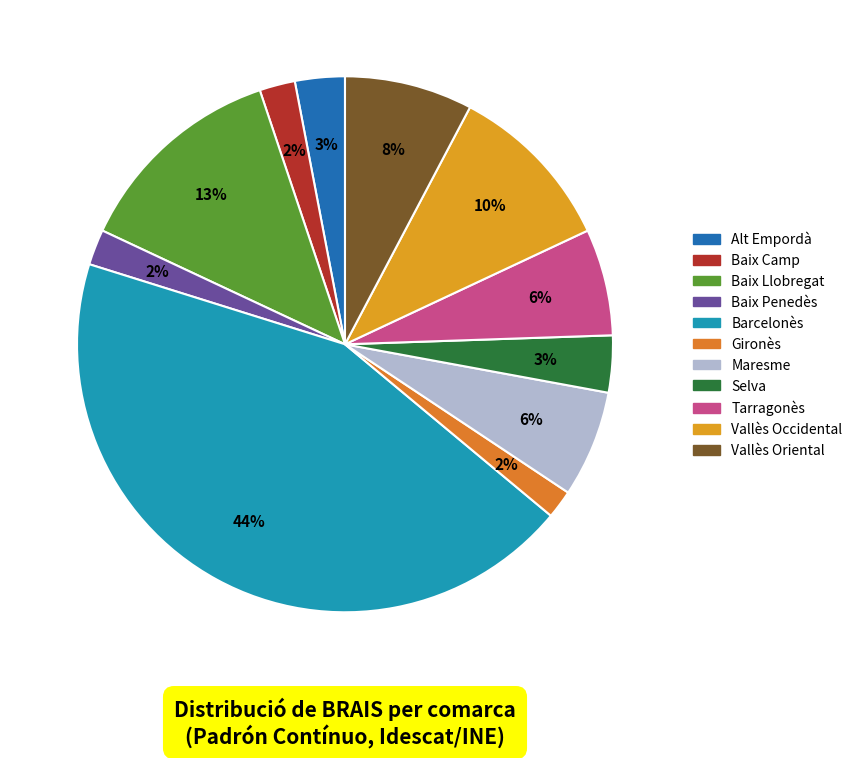

What percentage is the Barcelonès slice, to the nearest percent?

44%